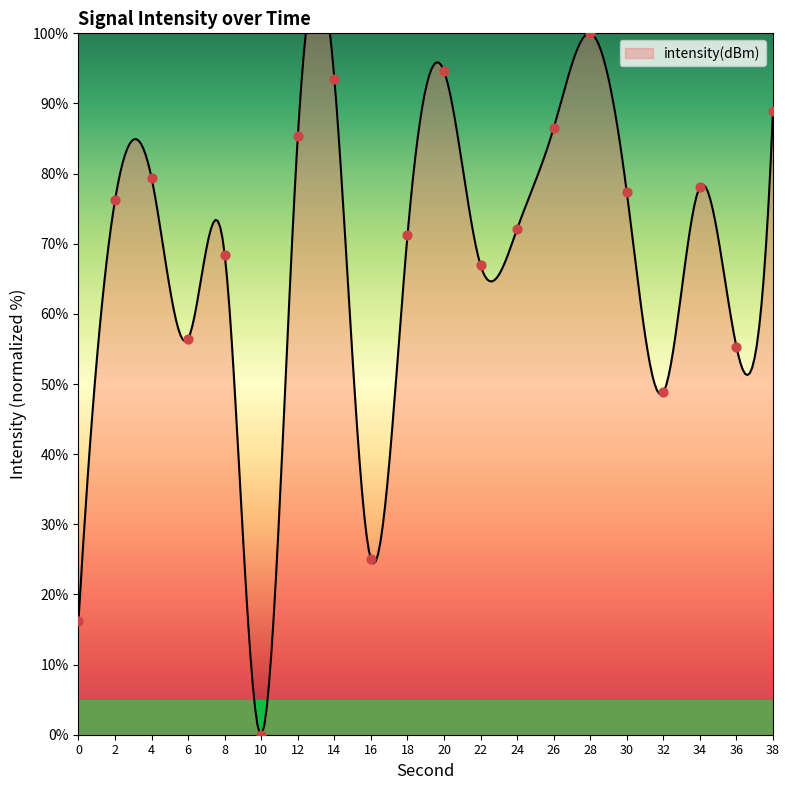

What is the change in value from 2 to 18?

-5.1